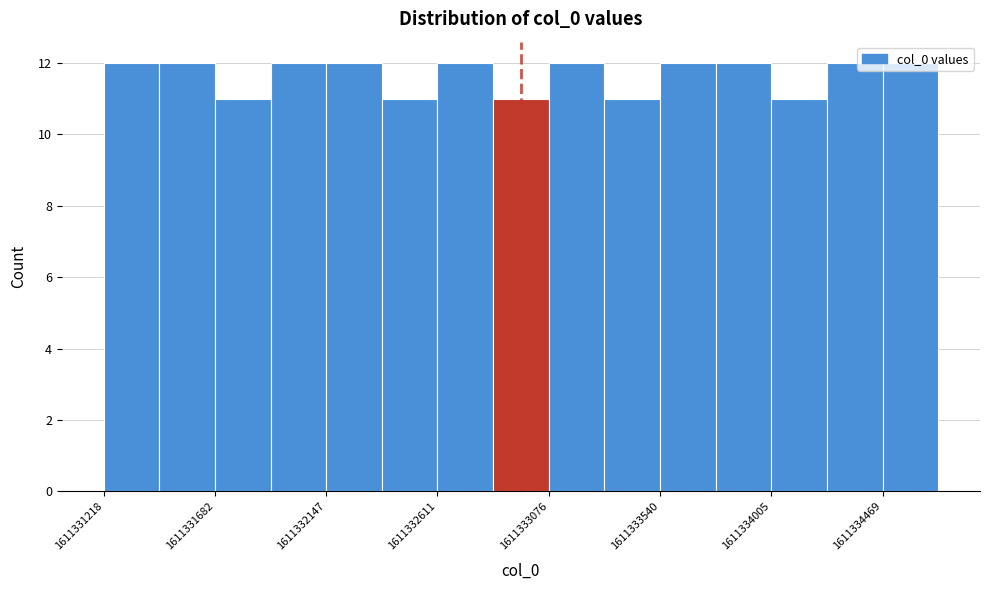

Reading left to right, transcribe this chart: for each bar, give the range it covers on the x-axis and its height. Neither the bar edges nor the heights are printed on the chart, so give them approximately, as read against the axes.

1611331200 to 1611331450: 12
1611331450 to 1611331700: 12
1611331700 to 1611331900: 11
1611331900 to 1611332150: 12
1611332150 to 1611332400: 12
1611332400 to 1611332600: 11
1611332600 to 1611332850: 12
1611332850 to 1611333100: 11
1611333100 to 1611333300: 12
1611333300 to 1611333550: 11
1611333550 to 1611333750: 12
1611333750 to 1611334000: 12
1611334000 to 1611334250: 11
1611334250 to 1611334450: 12
1611334450 to 1611334700: 12